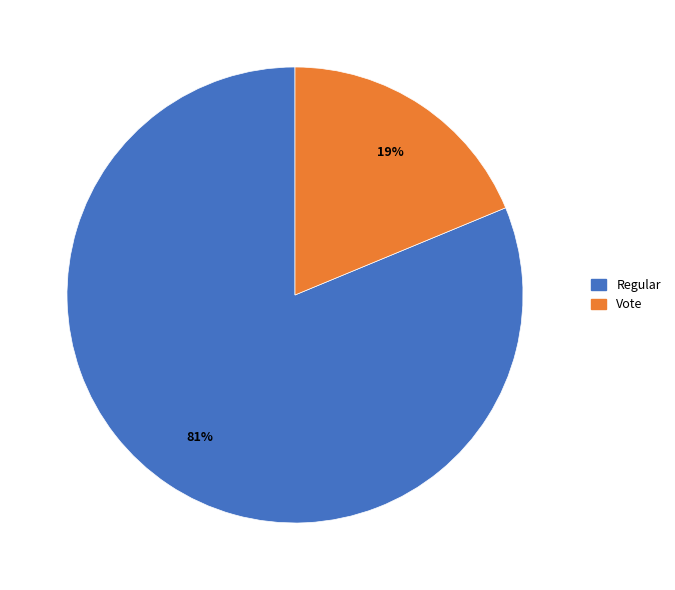

Combined, do Vote and Regular account for over 50%?

Yes